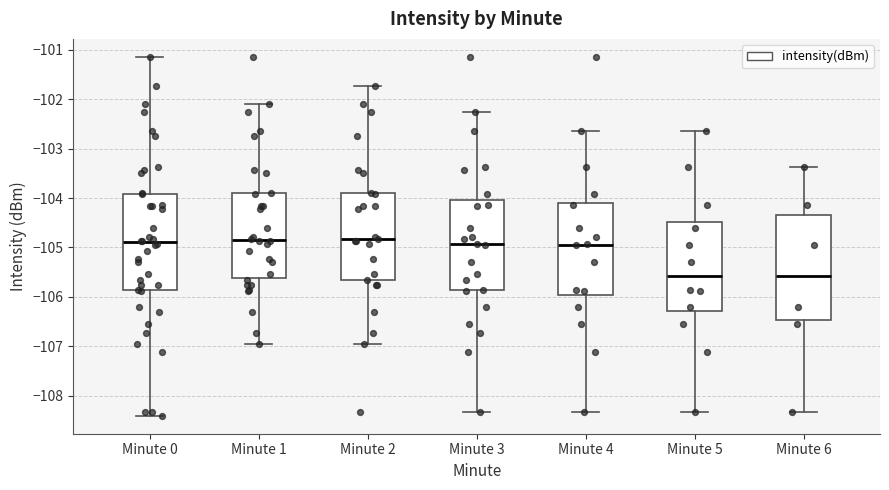

Which box is the tallest, from its lower edge to its upper edge?

Minute 6